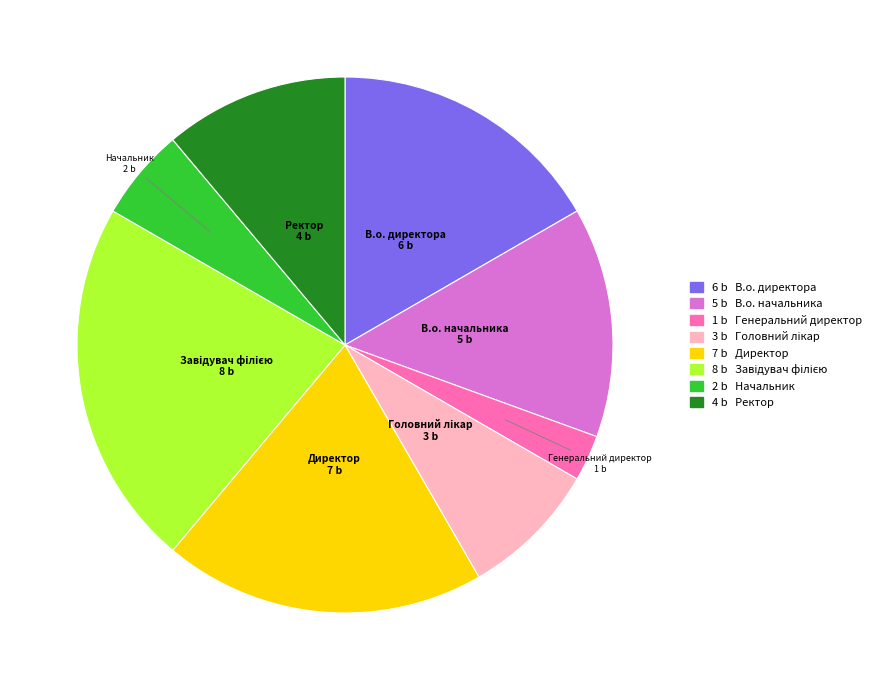

Does any single category account for the majority?

No